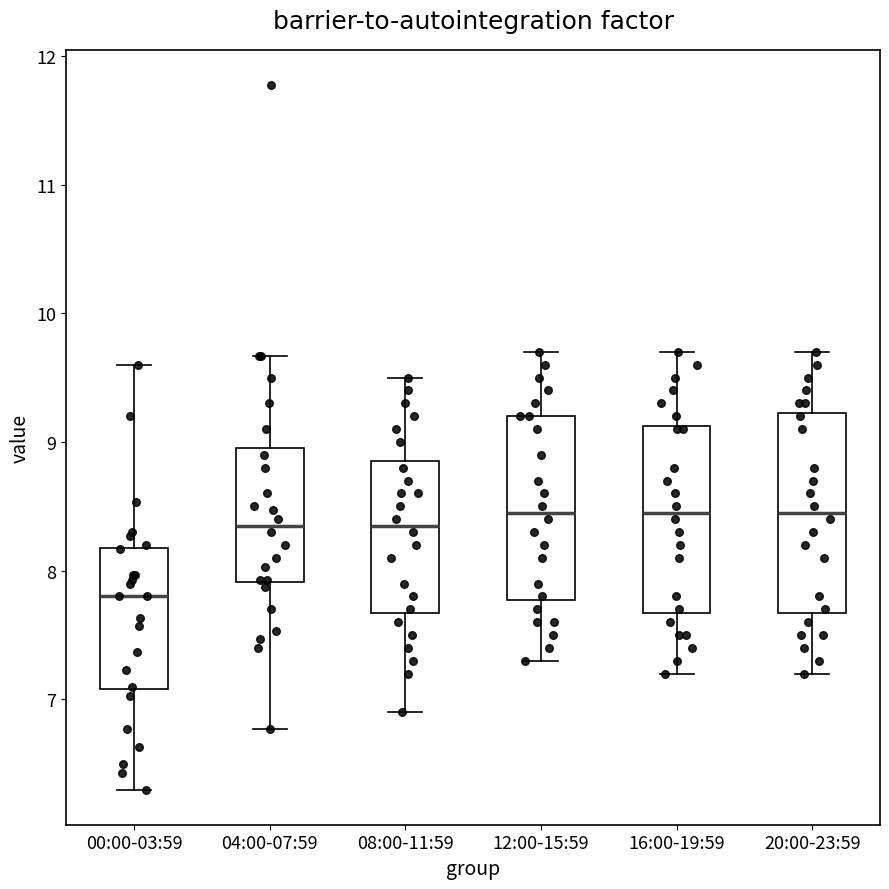

Reading left to right, transcribe this box plot: for each box, give where its median line is, the range the box spans, and where its two whiskers end, as read against the y-axis. The values are not printed on the chart, so give them approximately, as read against the axis.

00:00-03:59: median 7.8, box 7.1 to 8.2, whiskers 6.3 to 9.6
04:00-07:59: median 8.4, box 7.9 to 9.0, whiskers 6.8 to 9.7
08:00-11:59: median 8.4, box 7.7 to 8.9, whiskers 6.9 to 9.5
12:00-15:59: median 8.5, box 7.8 to 9.2, whiskers 7.3 to 9.7
16:00-19:59: median 8.5, box 7.7 to 9.1, whiskers 7.2 to 9.7
20:00-23:59: median 8.5, box 7.7 to 9.2, whiskers 7.2 to 9.7